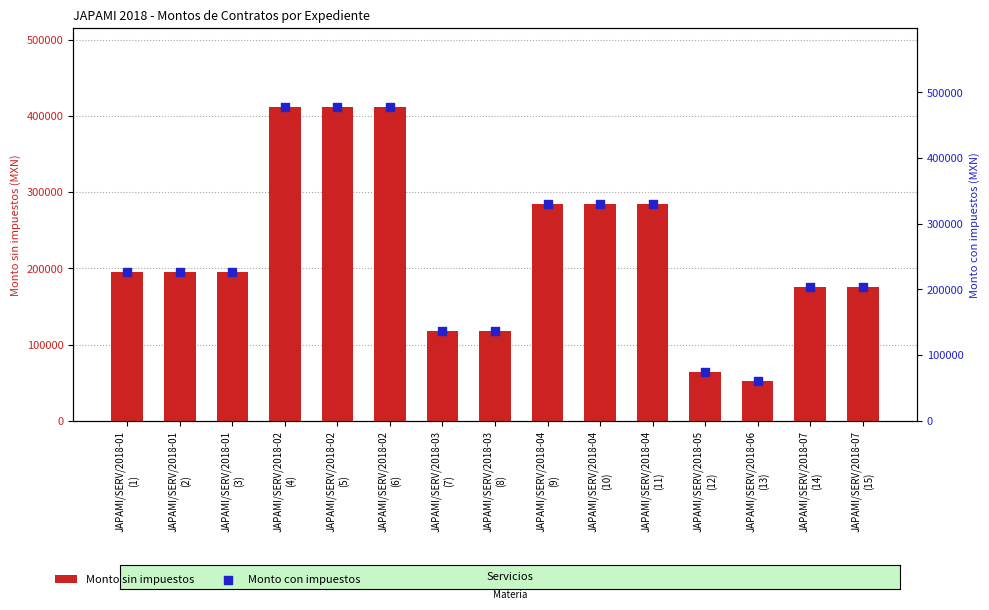

What is the total value across all series at JAPAMI/SERV/2018-05
(12)?

139320.0